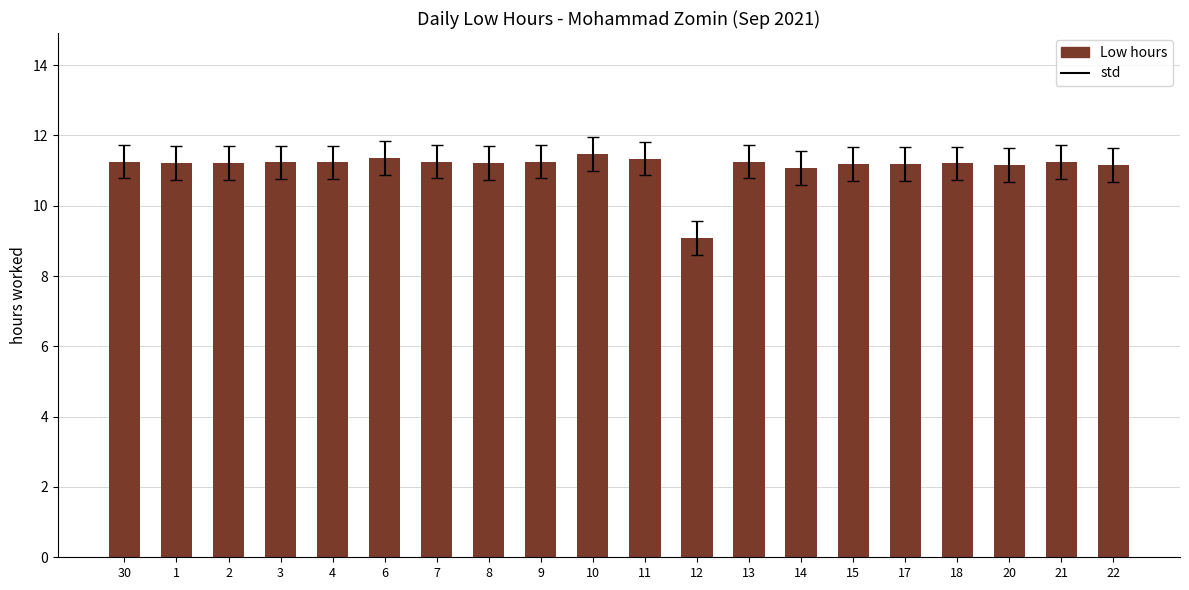

Approximately how many times larger is the value at 3 compared to 8?

1.0